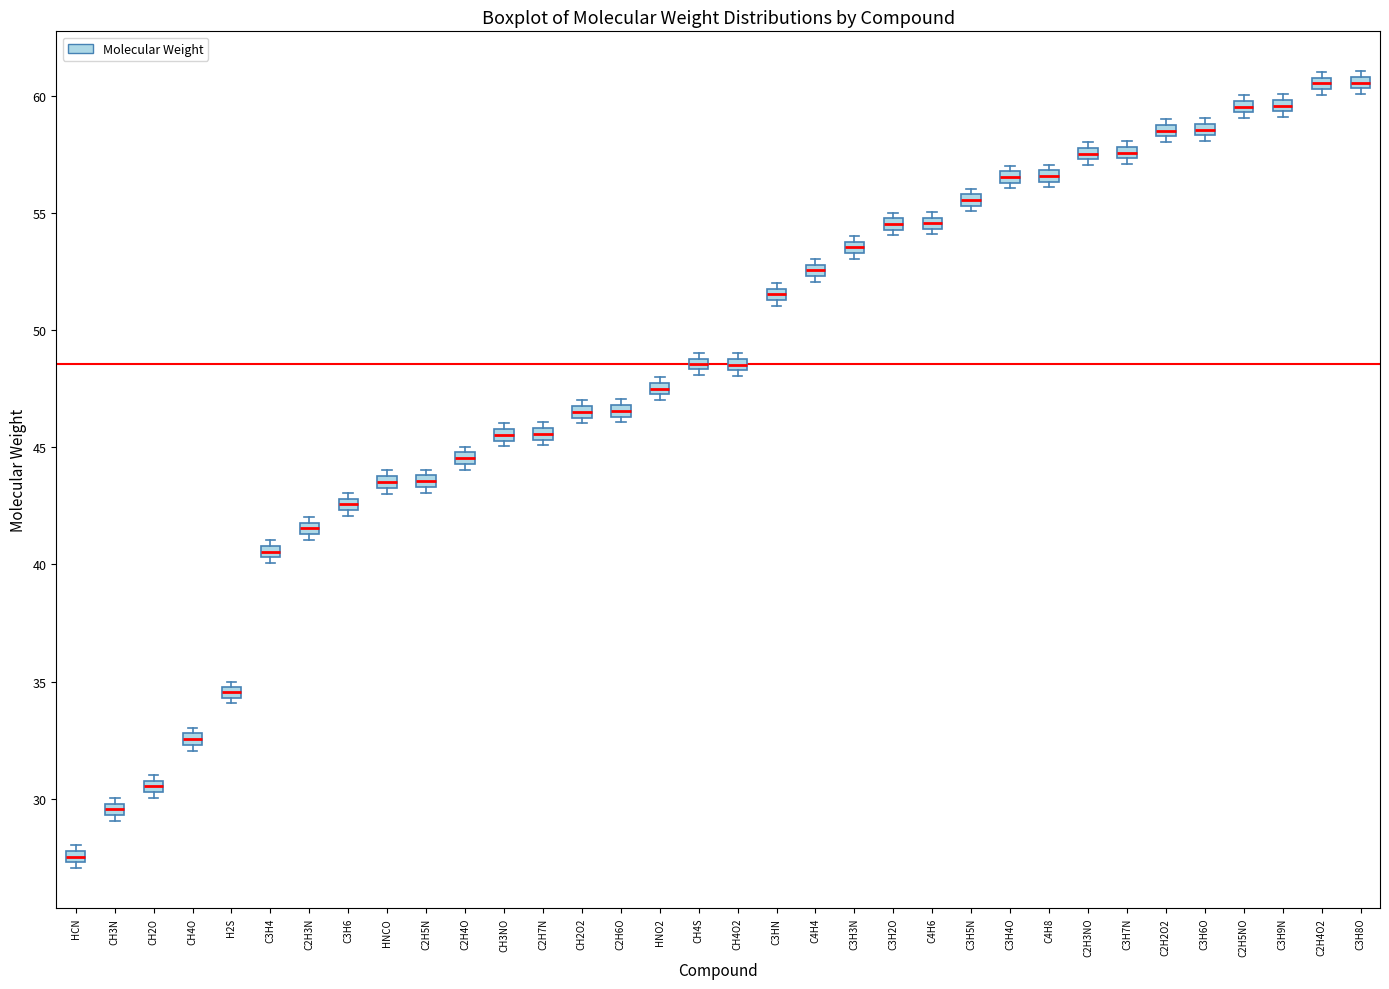

Where is the upper edge of the box for C2H4O2 on the y-axis? The values are not printed on the chart, so give them approximately, as read against the axis.

61.0